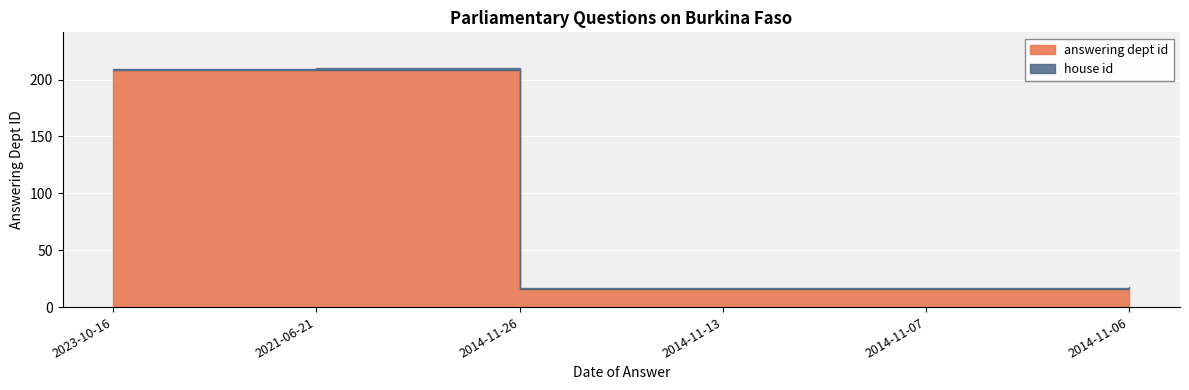

What is the highest value of the House of Lords series?

208